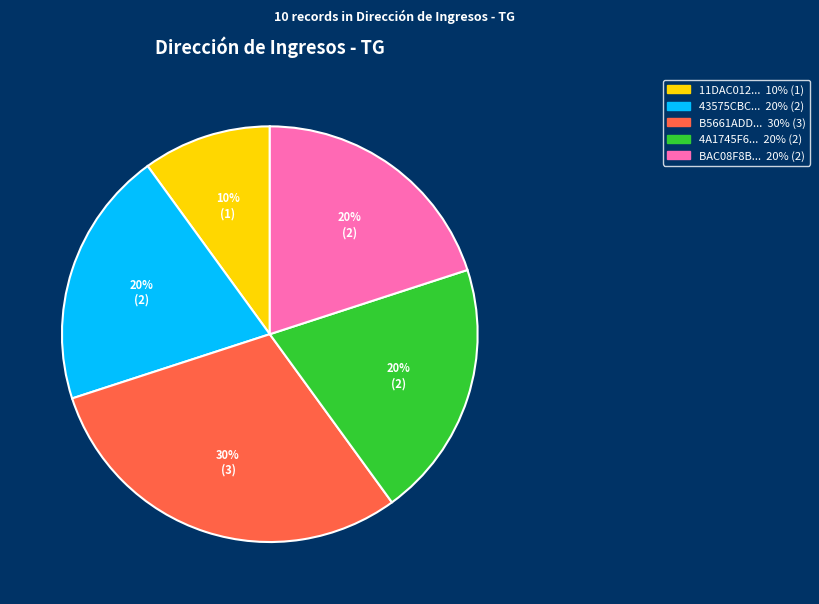

To the nearest percent, what is the average slice percentage?

20%